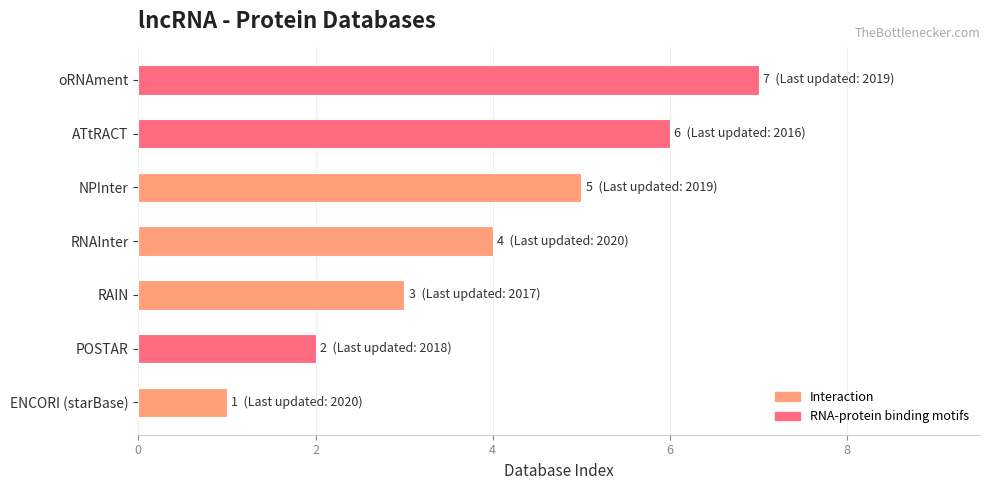

What is the difference between the maximum and second lowest values?

5